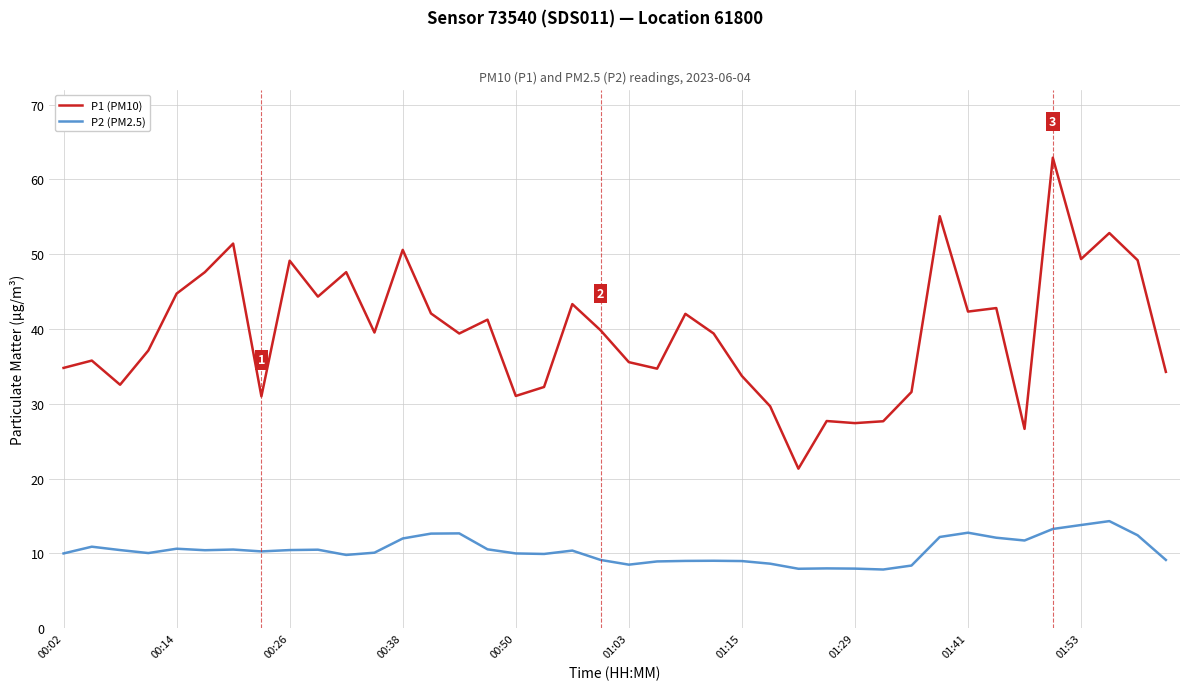

Rank the series by their maximum value, from highest to lowest.

P1 (PM10), P2 (PM2.5)